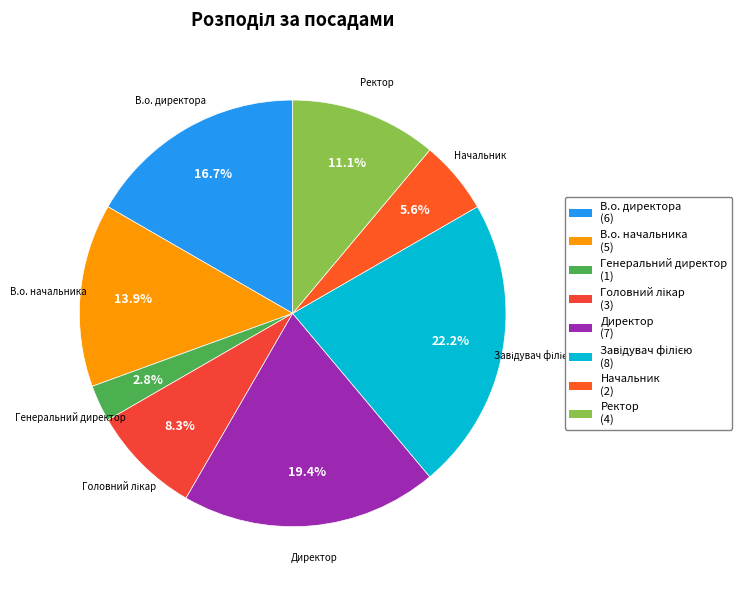

What percentage is NOT represented by Ректор?

88.9%